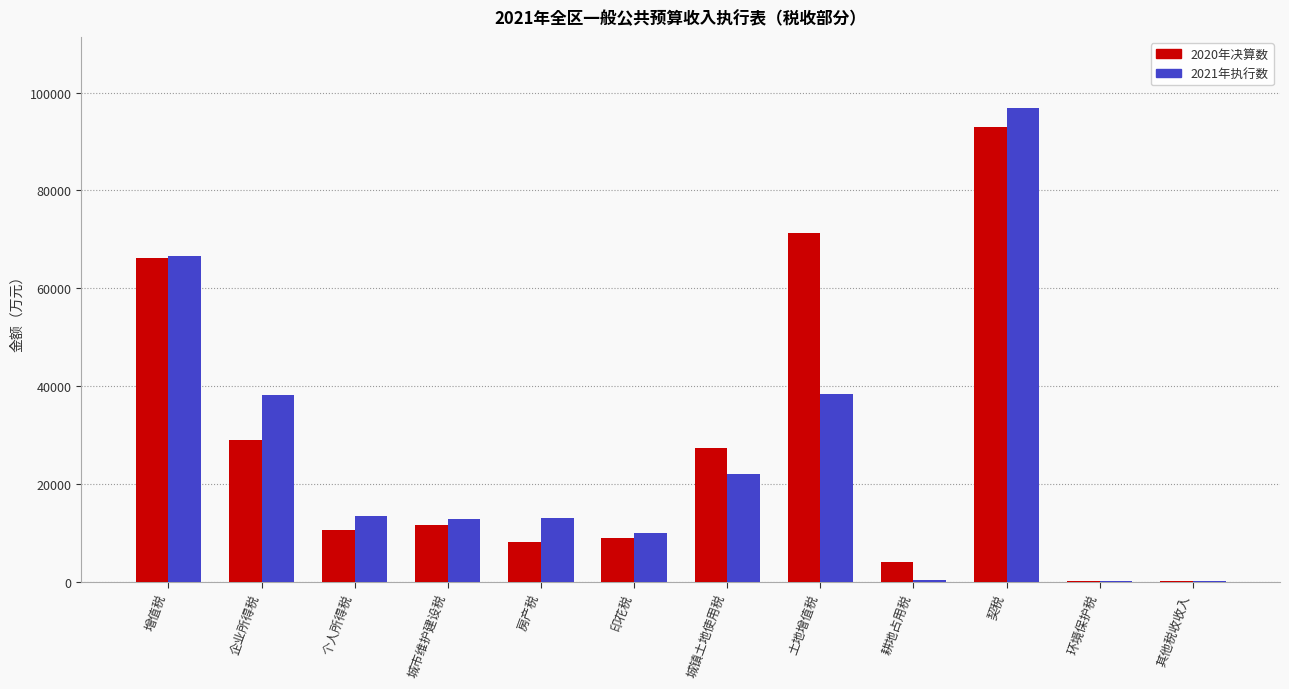

Which series changed the most between 增值税 and 城市维护建设税?

2020年决算数